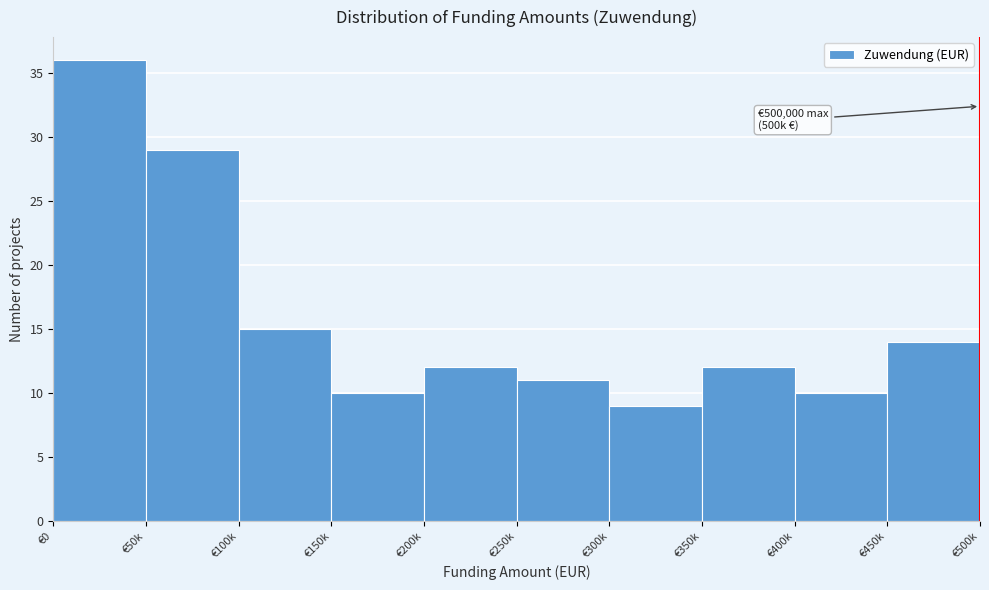

Reading left to right, list all the values displayed in this chart.

36	29	15	10	12	11	9	12	10	14